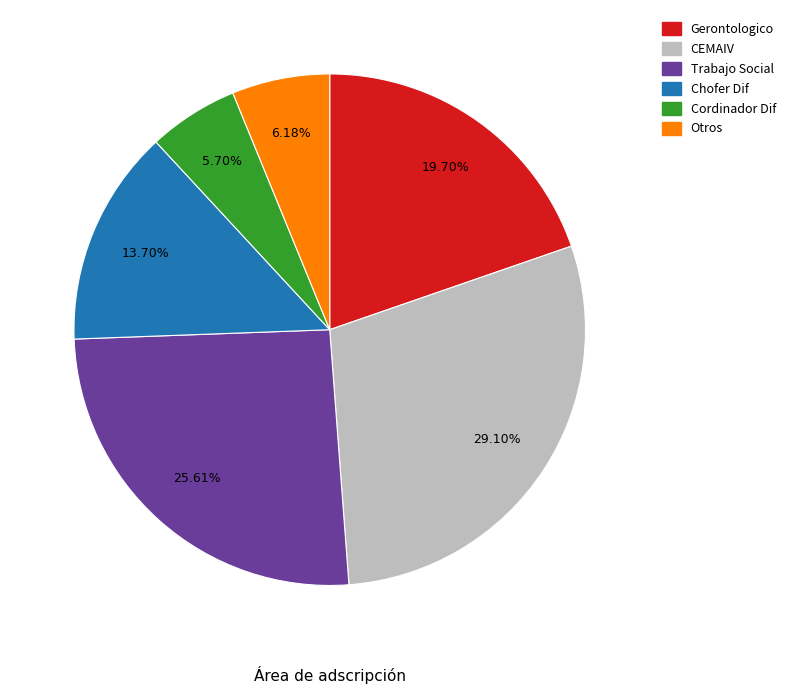

Count the number of slices in the pie.

6